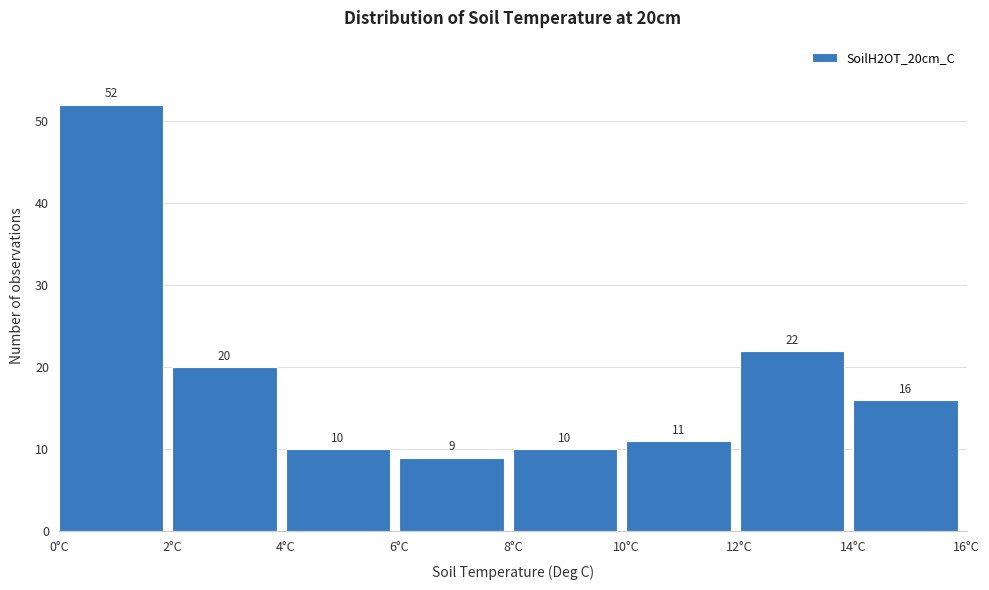

Reading left to right, transcribe this chart: for each bar, give the range it covers on the x-axis and its height.

0 to 2: 52
2 to 4: 20
4 to 6: 10
6 to 8: 9
8 to 10: 10
10 to 12: 11
12 to 14: 22
14 to 16: 16